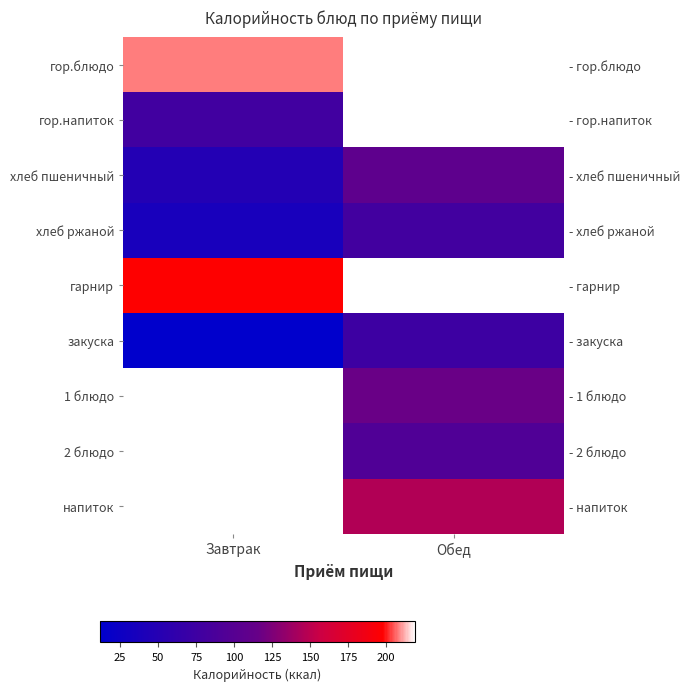

Is it true that хлеб пшеничный equals 75.0 at Обед?

False